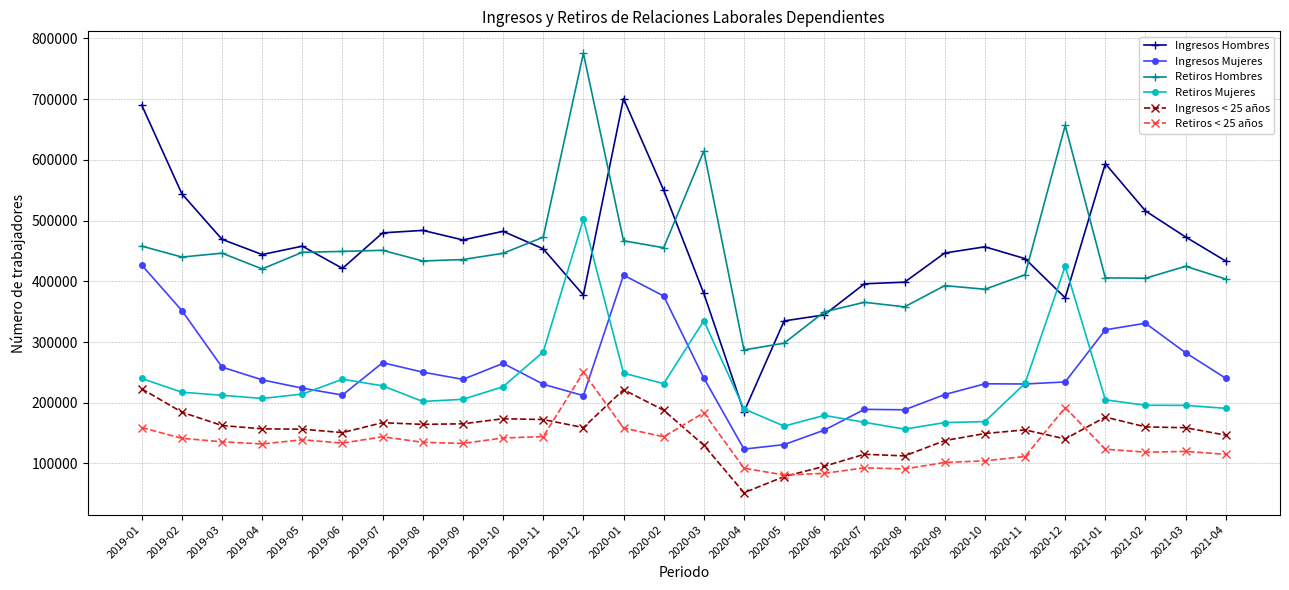

Between 2019-07 and 2020-01, which series saw the biggest shift?

Ingresos Hombres